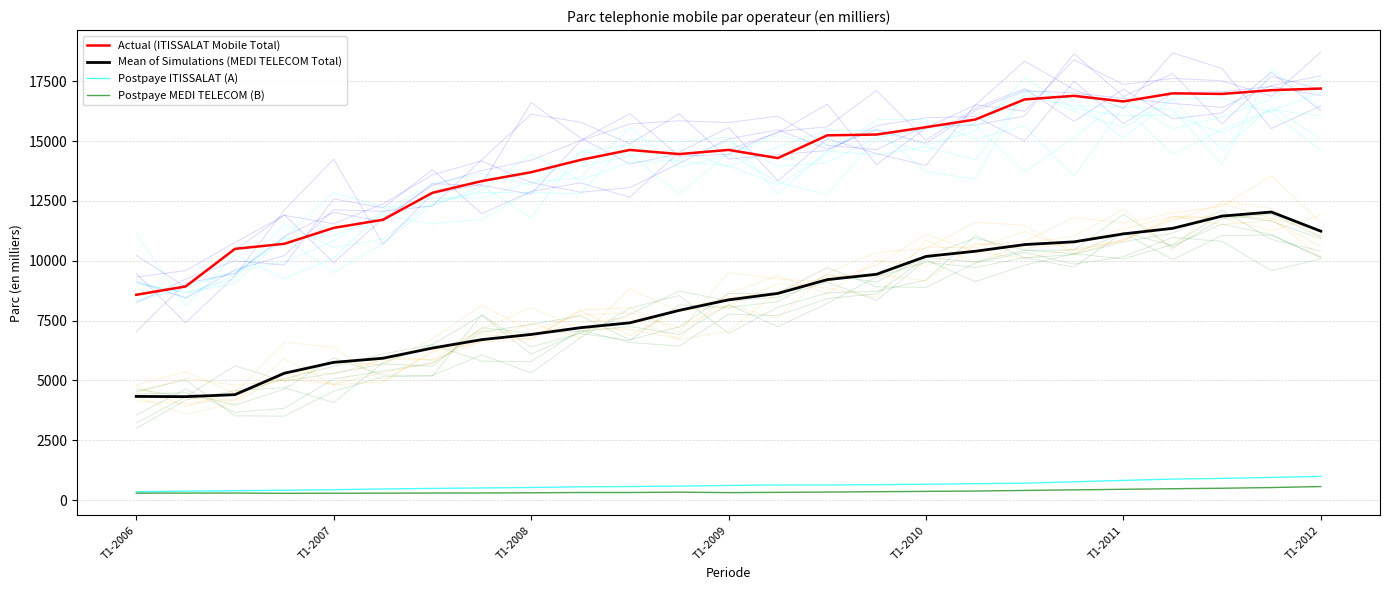

How many lines are shown in the chart?

4